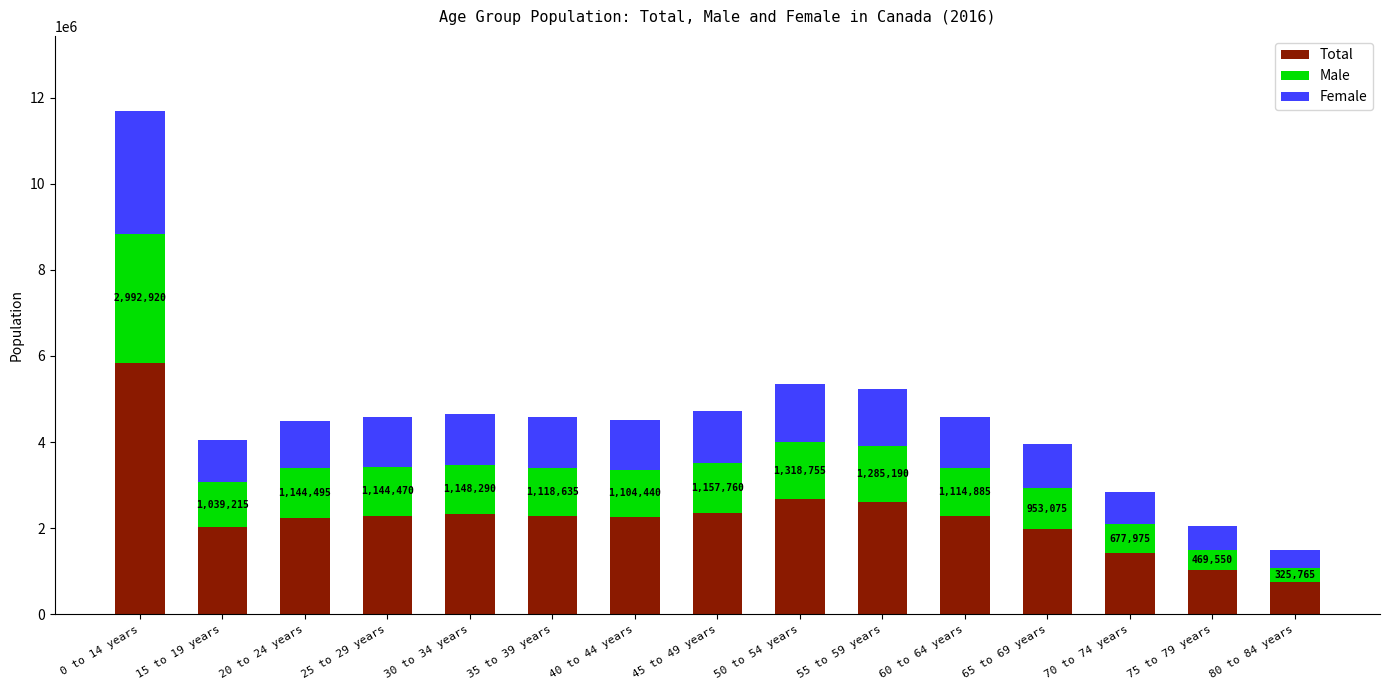

Which category has the lowest value in the Total series?

80 to 84 years